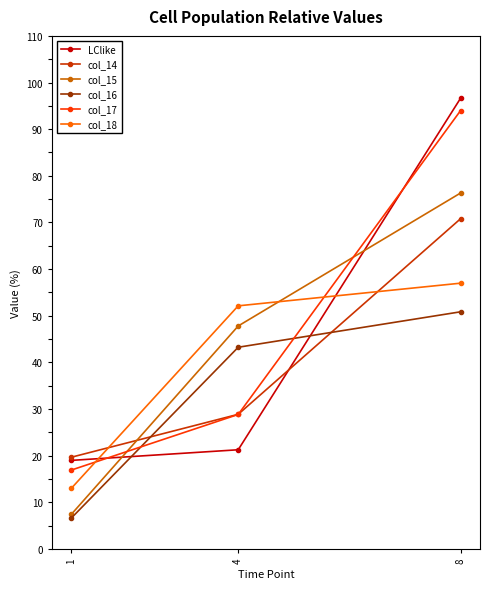

What is the difference between the highest and lowest values at 1?

13.0